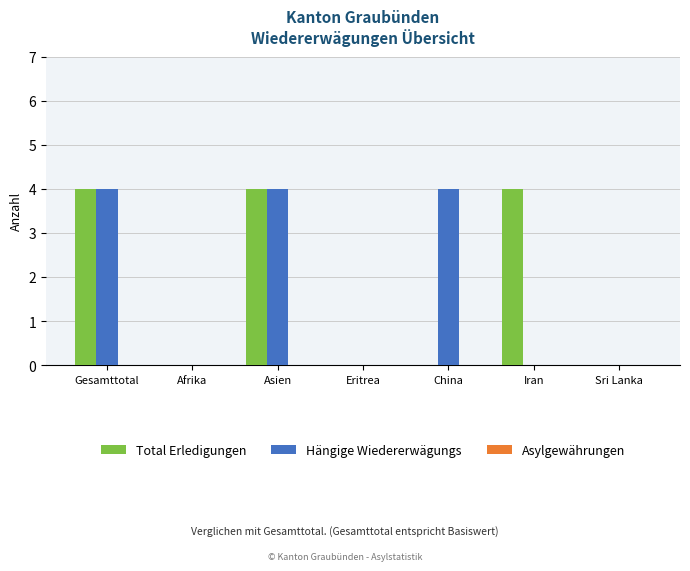

What is the sum of all Hängige Wiedererwägungs values?

12